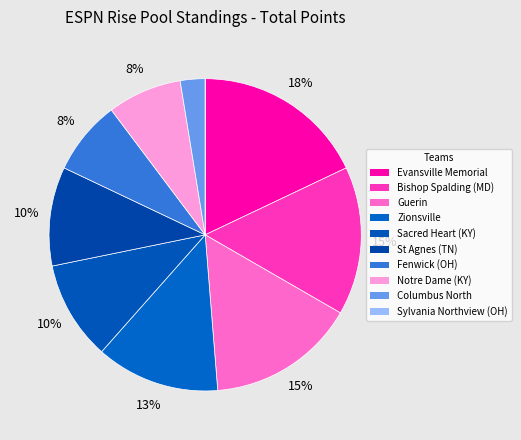

To the nearest percent, what portion does Notre Dame (KY) represent?

8%